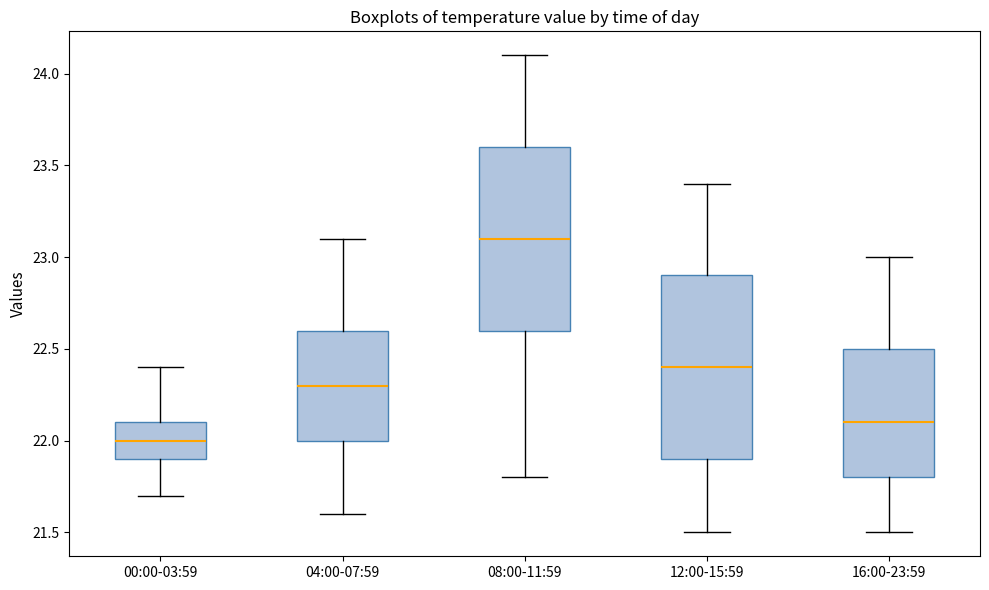

Reading left to right, transcribe this box plot: for each box, give where its median line is, the range the box spans, and where its two whiskers end, as read against the y-axis. The values are not printed on the chart, so give them approximately, as read against the axis.

00:00-03:59: median 22.0, box 21.9 to 22.1, whiskers 21.7 to 22.4
04:00-07:59: median 22.3, box 22.0 to 22.6, whiskers 21.6 to 23.1
08:00-11:59: median 23.1, box 22.6 to 23.6, whiskers 21.8 to 24.1
12:00-15:59: median 22.4, box 21.9 to 22.9, whiskers 21.5 to 23.4
16:00-23:59: median 22.1, box 21.8 to 22.5, whiskers 21.5 to 23.0